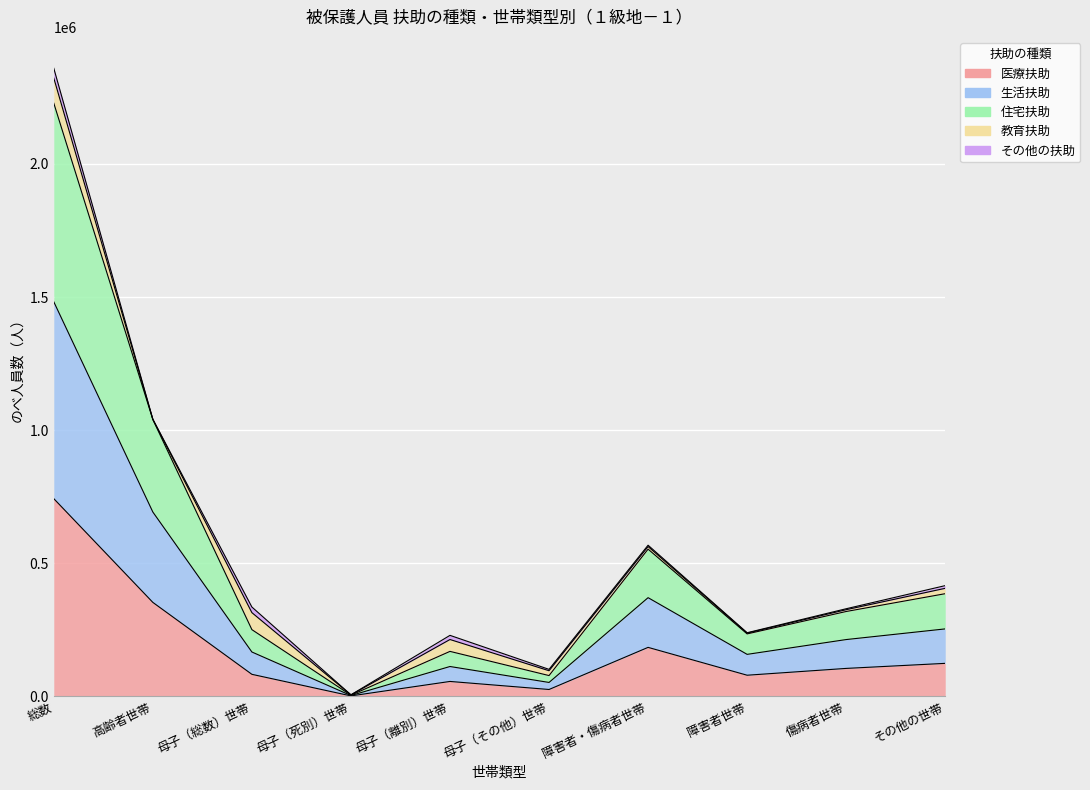

True or false: 医療扶助 and 生活扶助 cross at least once.

False